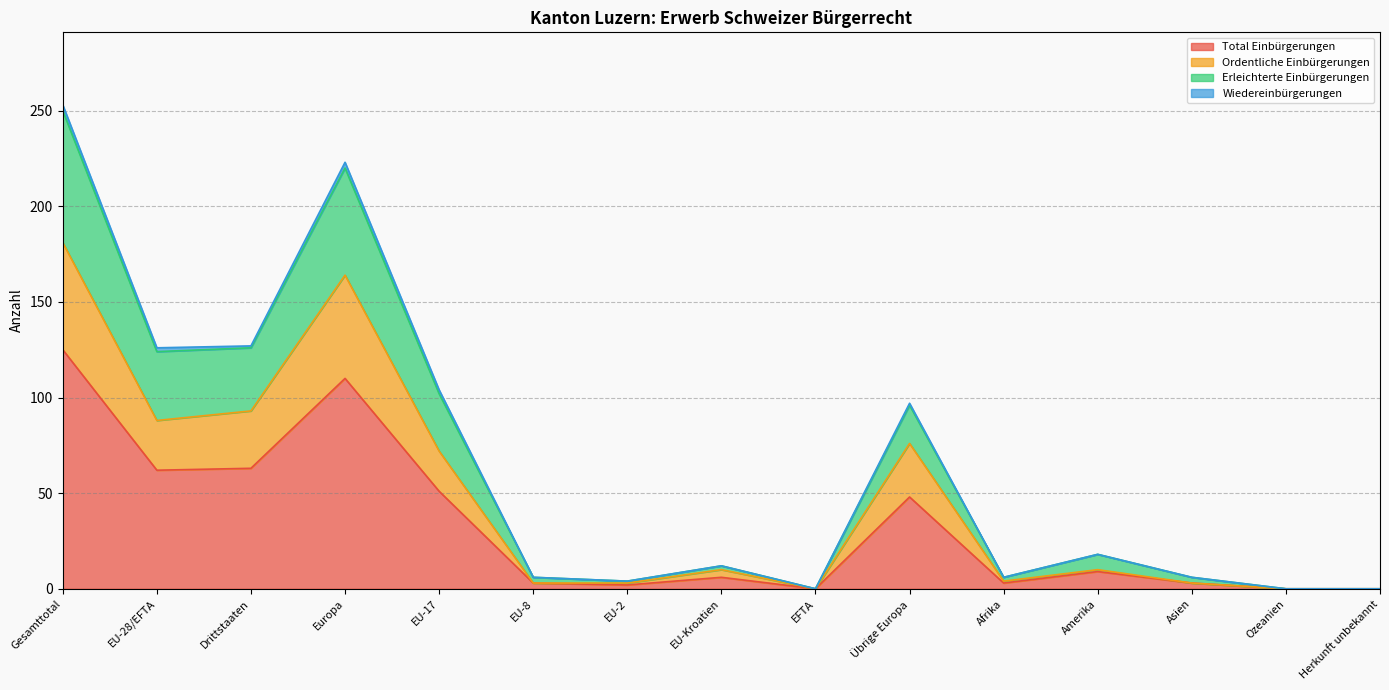

What is the difference between the maximum and minimum values in the Total Einbürgerungen series?

125